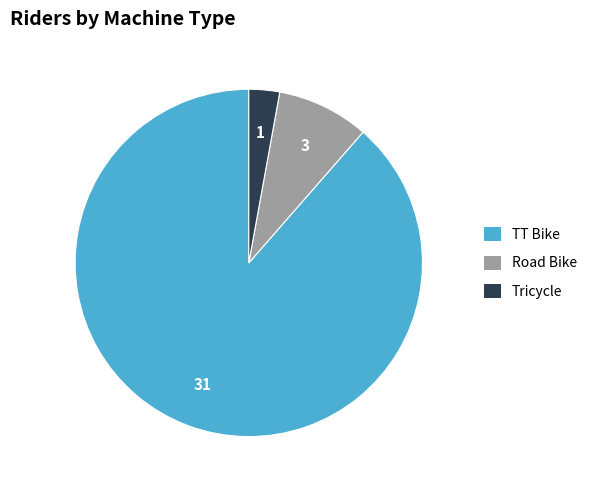

Do Tricycle and TT Bike together represent more than half of the pie?

Yes